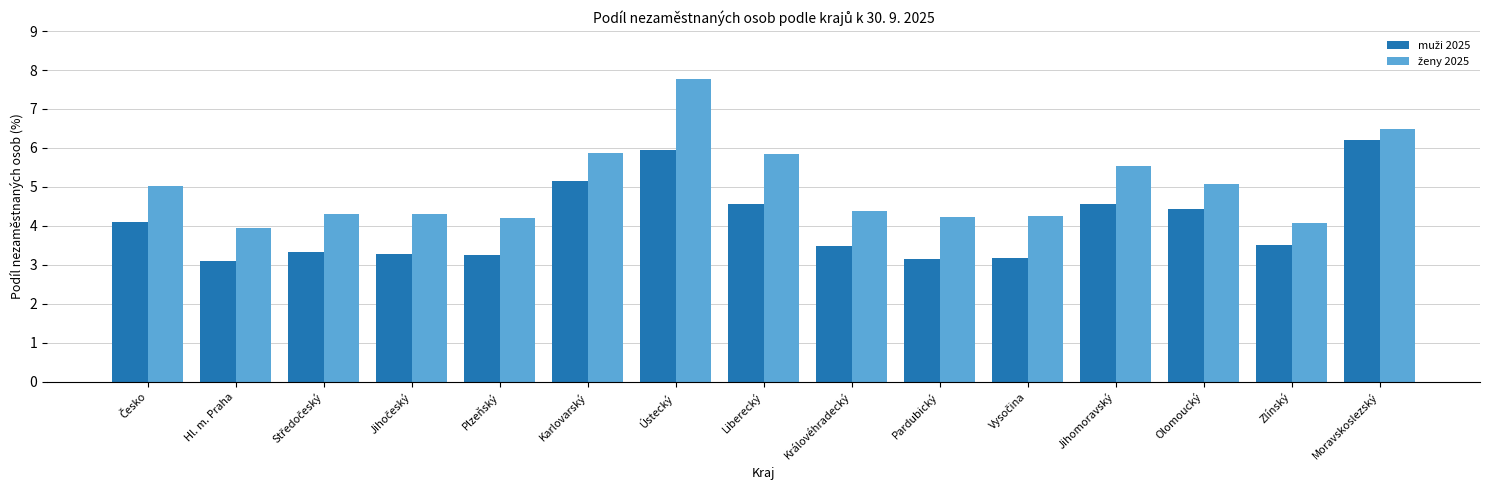

Which category has the highest value across all series?

Ústecký